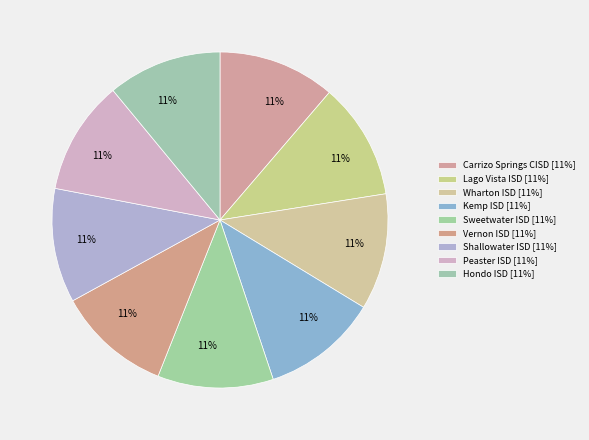

How many segments does this pie chart have?

9